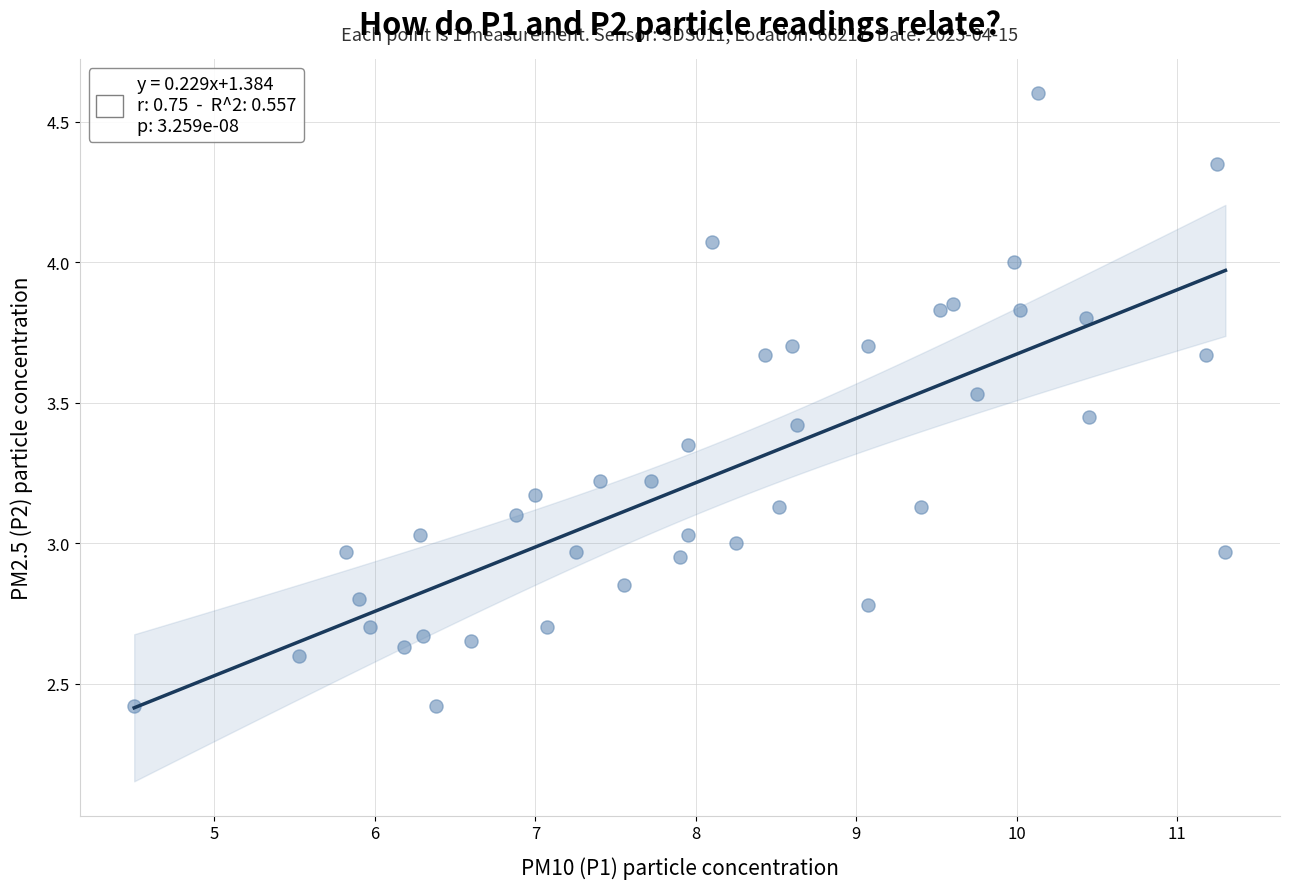

What is the range of X values (max minus min)?

6.8